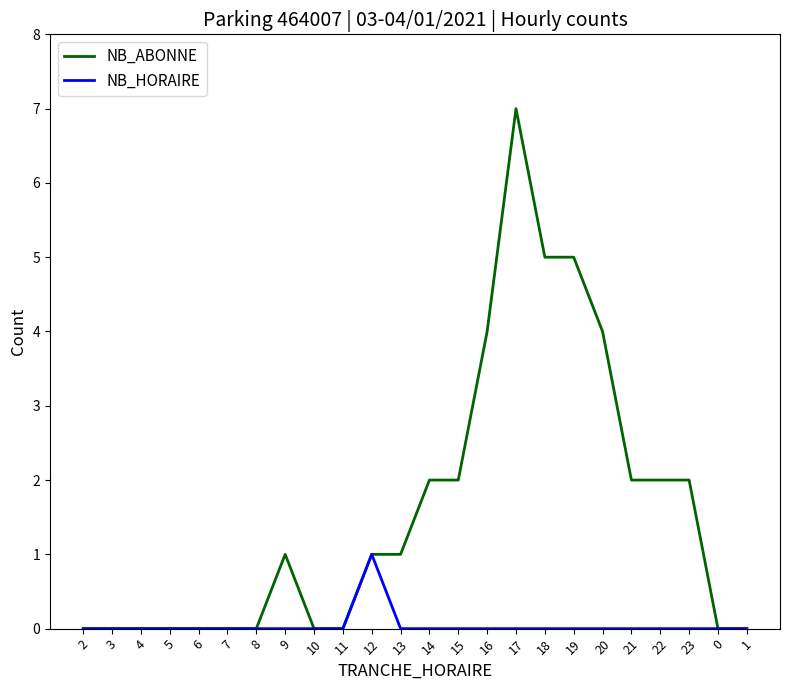

The value of NB_HORAIRE at 13 is 1. True or false?

False